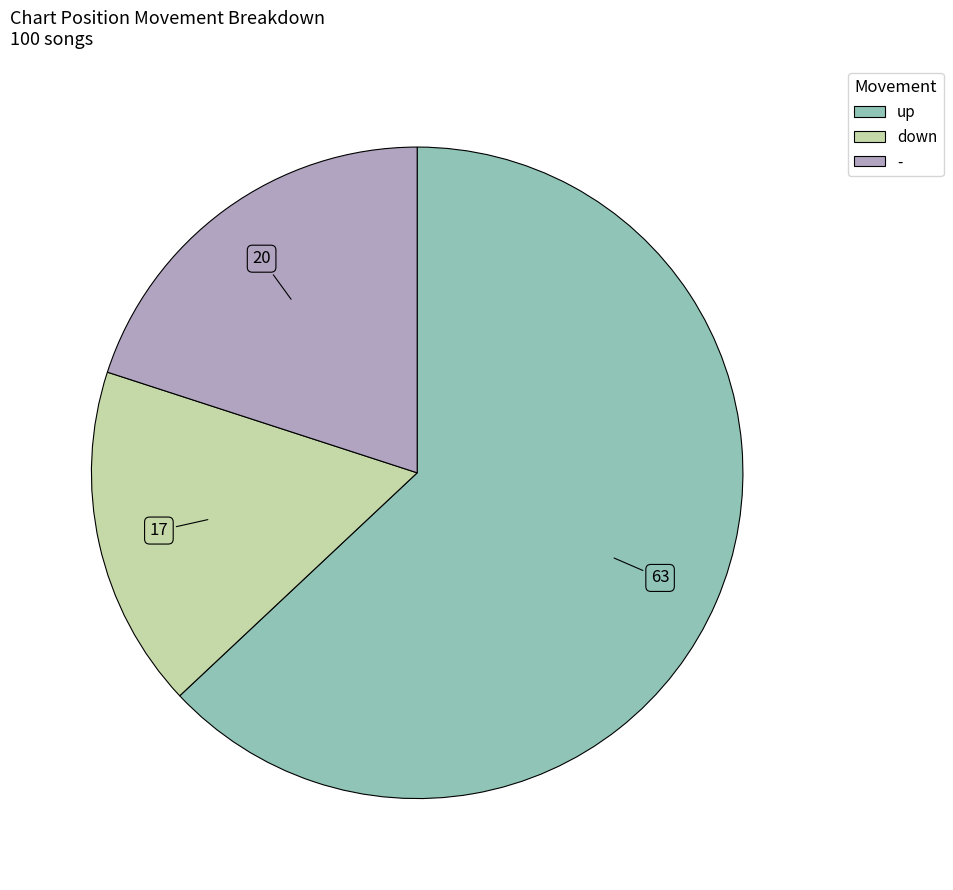

Is - the majority of the pie?

No